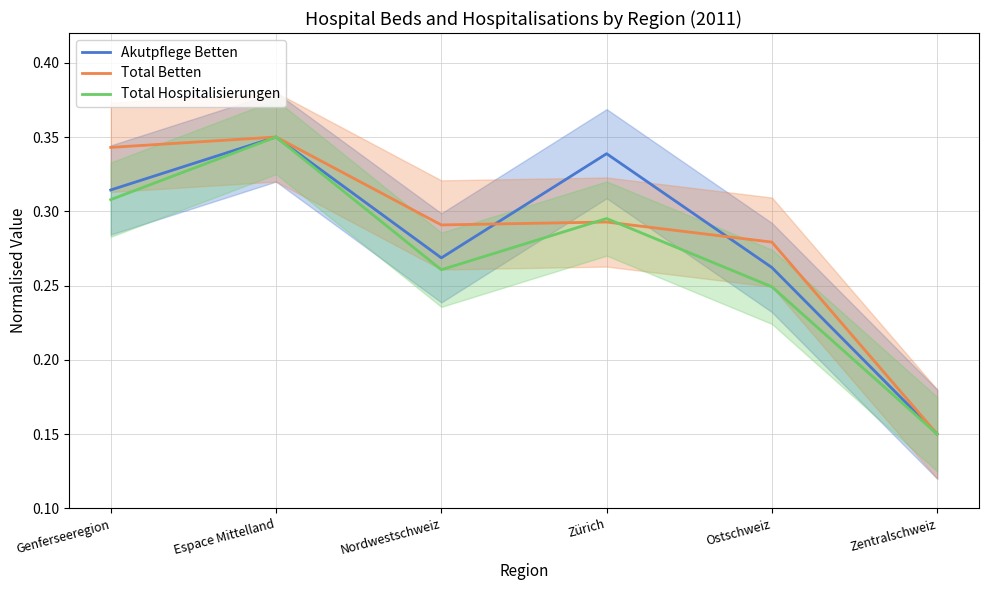

What are all the series names shown in the legend?

Akutpflege Betten, Total Betten, Total Hospitalisierungen